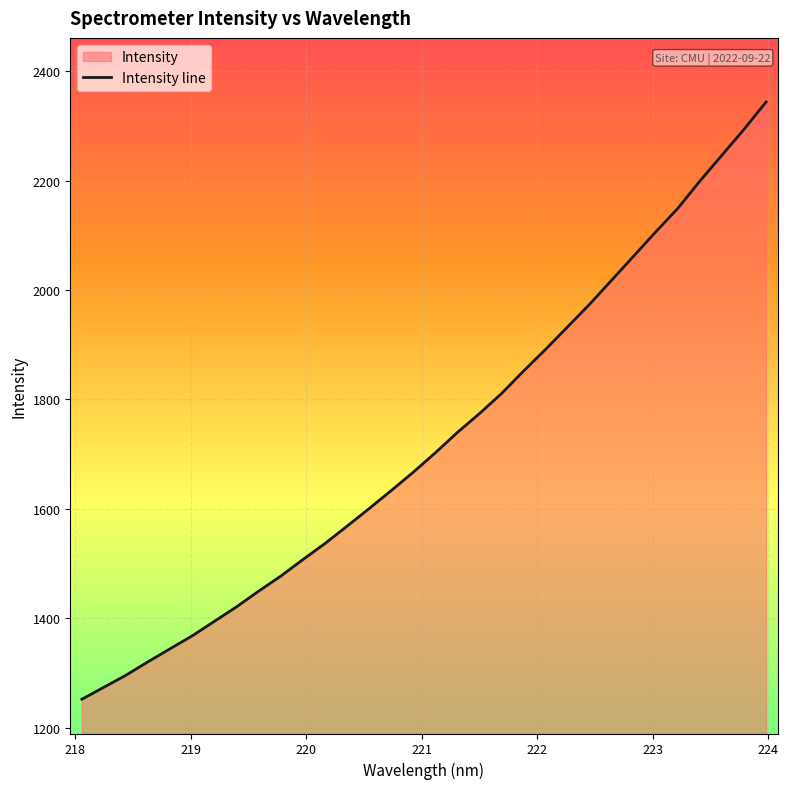

What is the maximum value shown in the chart?

2344.0